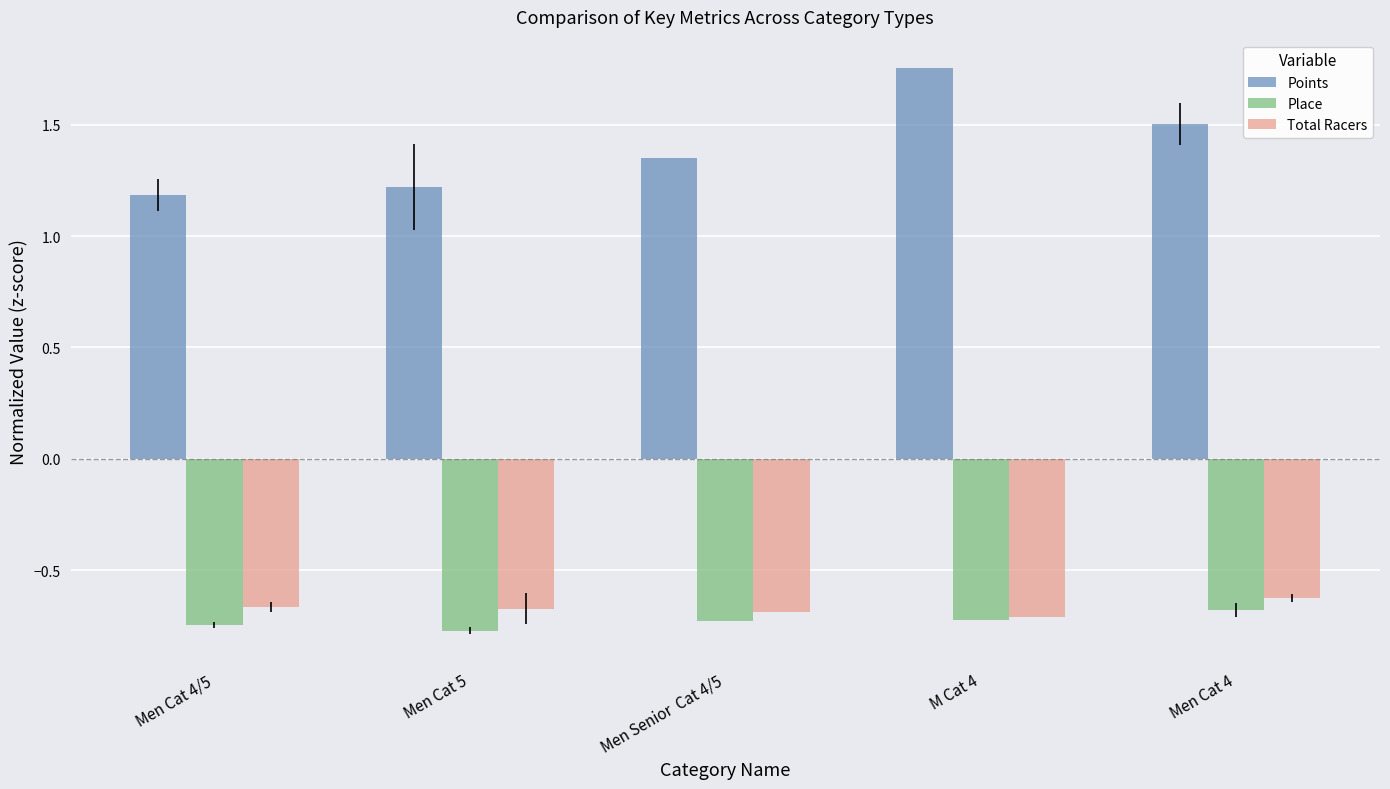

At which category does the chart reach its minimum across all series?

Men Cat 5